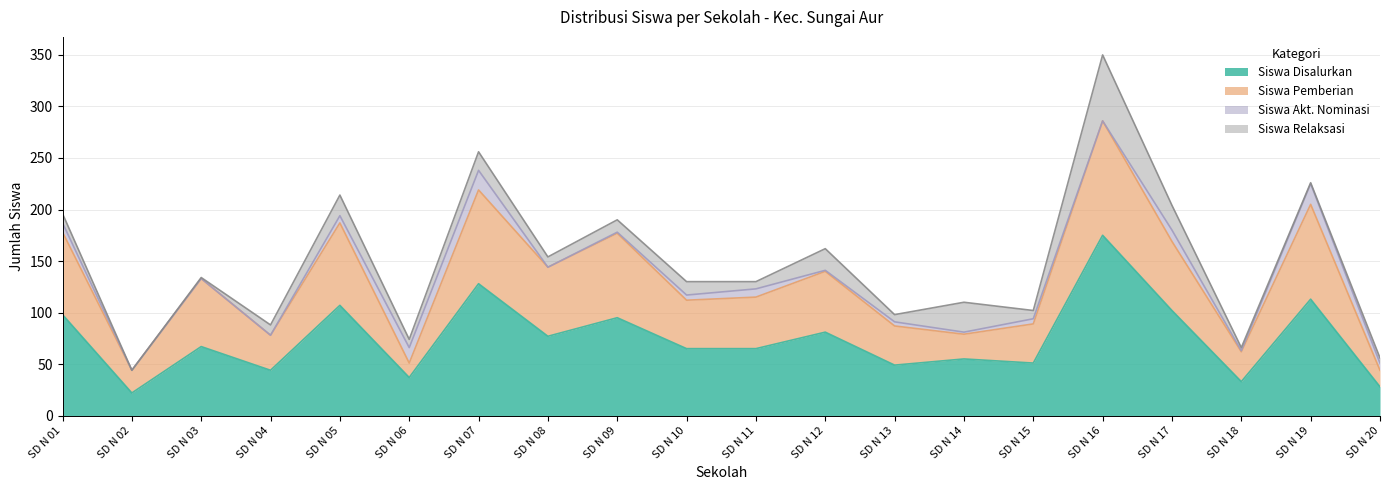

At which category does Siswa Disalurkan reach its first local valley?

SD N 02